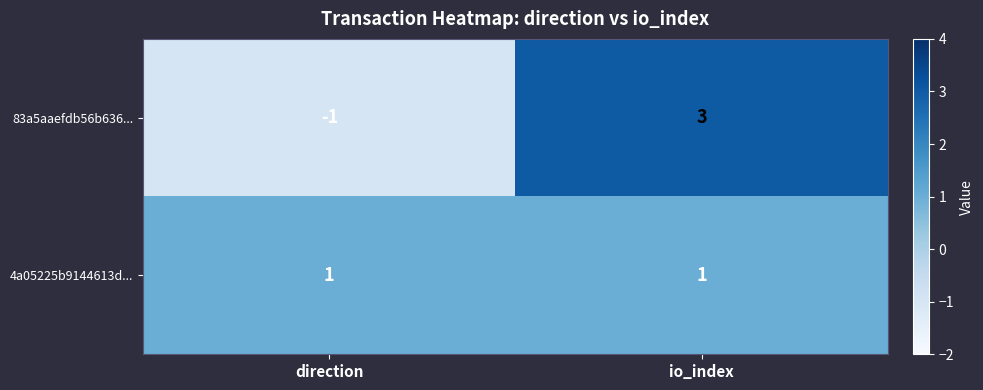

Rank the series at io_index from lowest to highest value.

4a05225b9144613d..., 83a5aaefdb56b636...